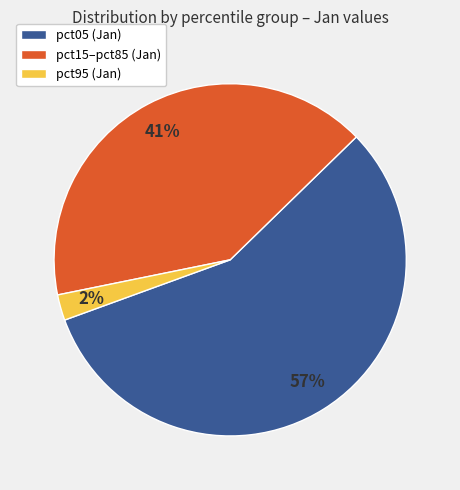

Which slice represents more than half of the pie?

pct05 (Jan)